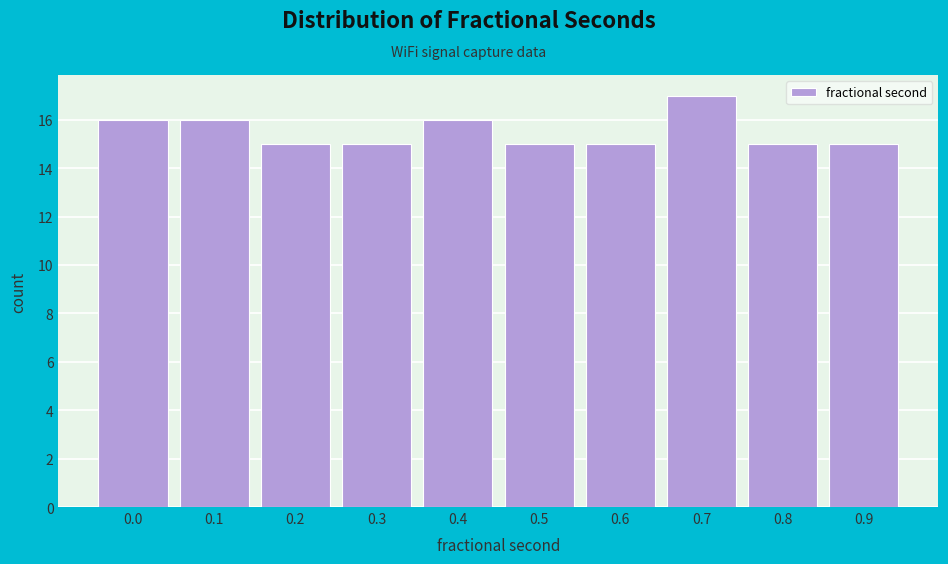

Reading left to right, extract all data points from this chart.

16	16	15	15	16	15	15	17	15	15